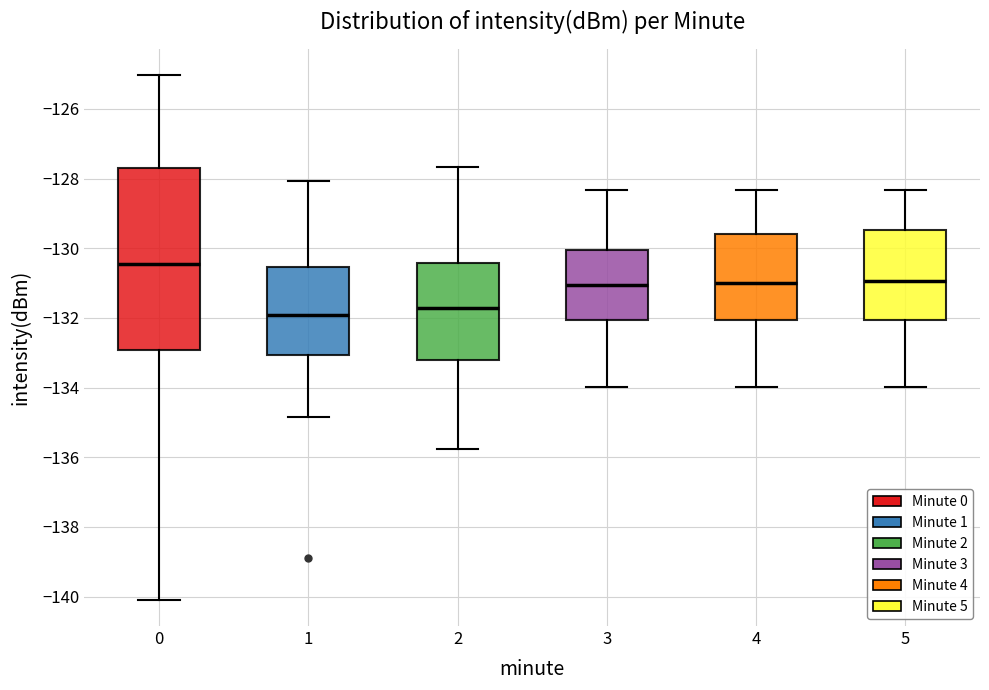

Comparing the boxes themselves (not the whiskers), which one is the tallest?

0